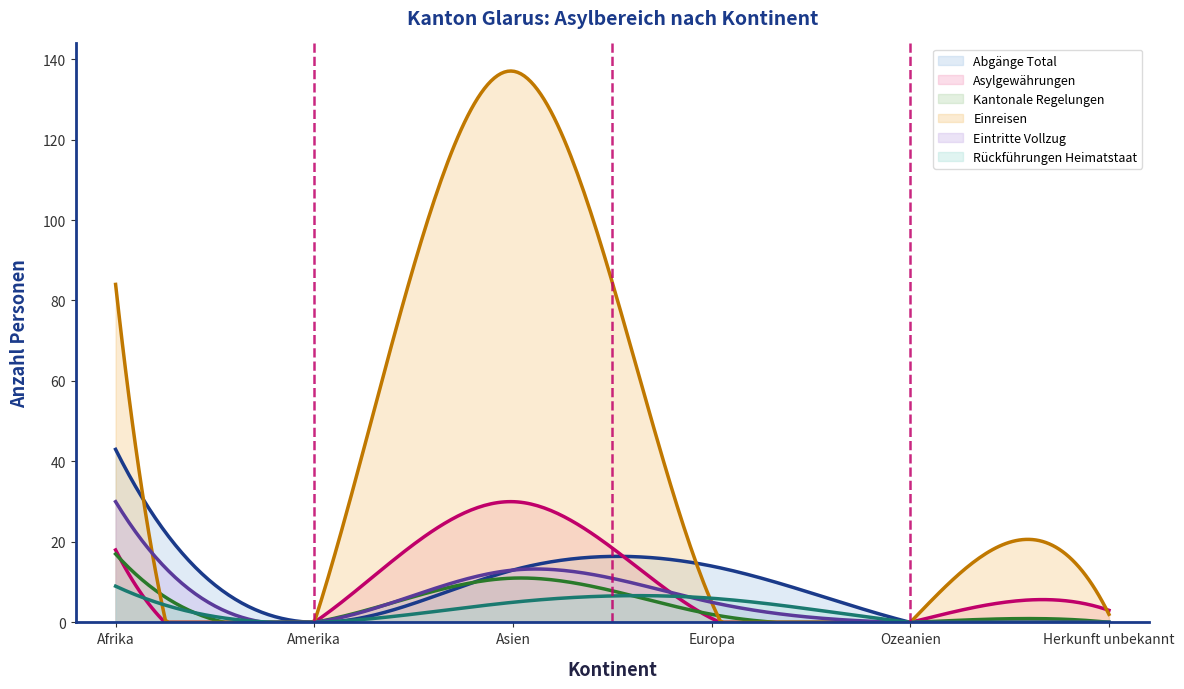

List the series in order of their peak value, highest first.

Einreisen, Abgänge Total, Asylgewährungen, Eintritte Vollzug, Kantonale Regelungen, Rückführungen Heimatstaat